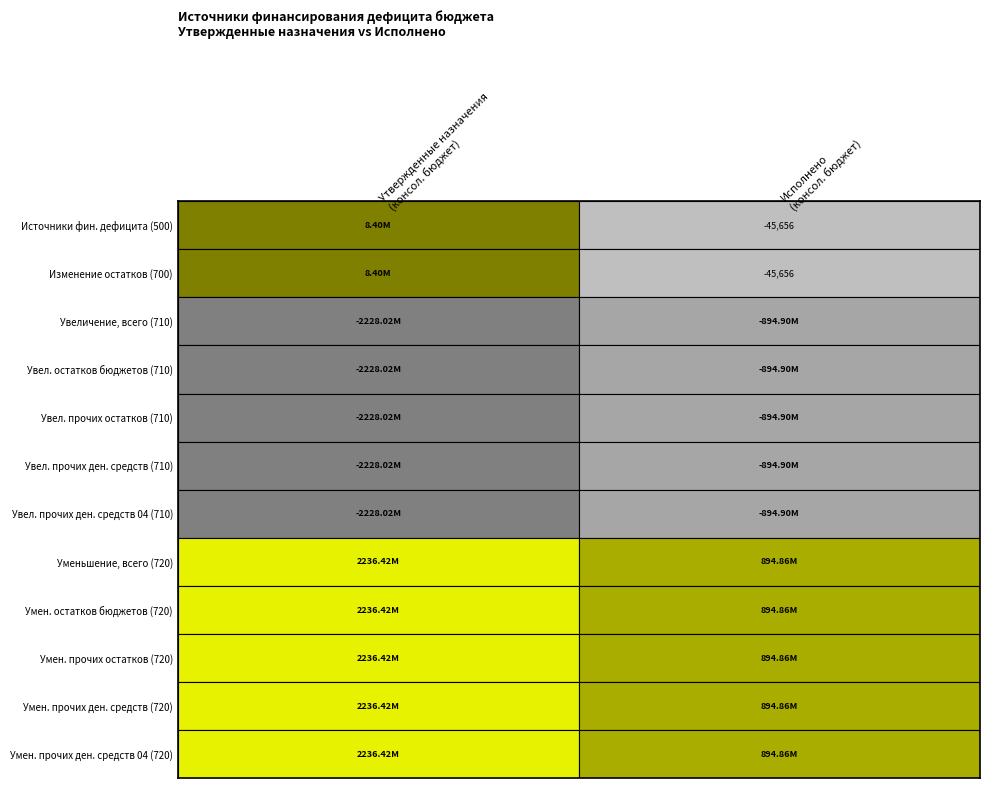

Between 0 and 1, which series saw the biggest shift?

720_total